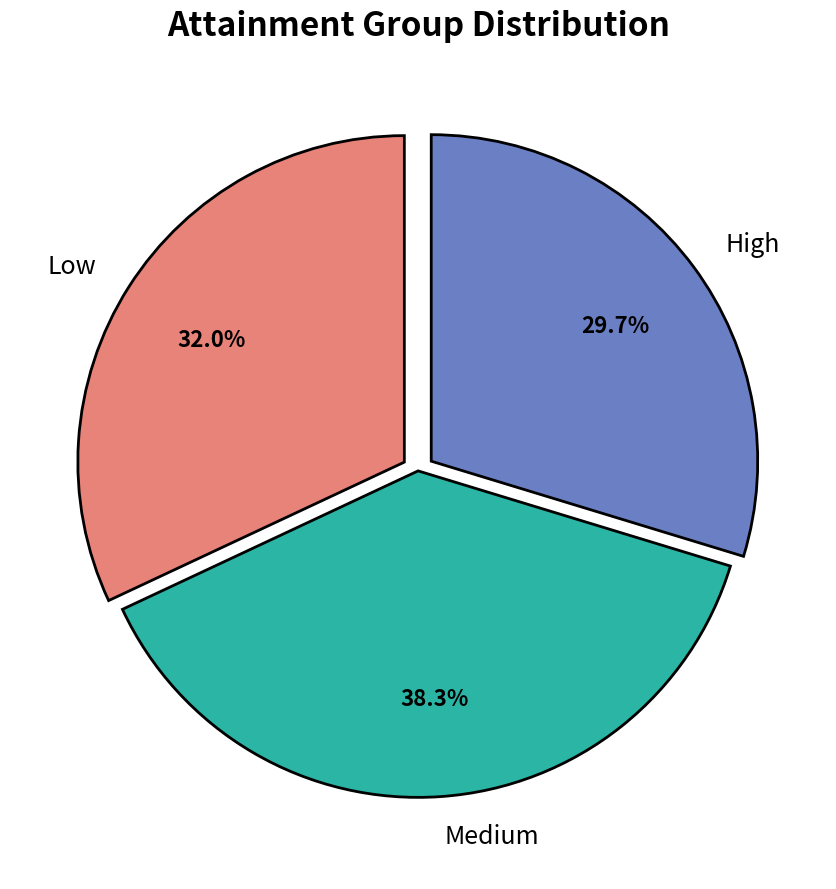

Which slice is the largest?

Medium